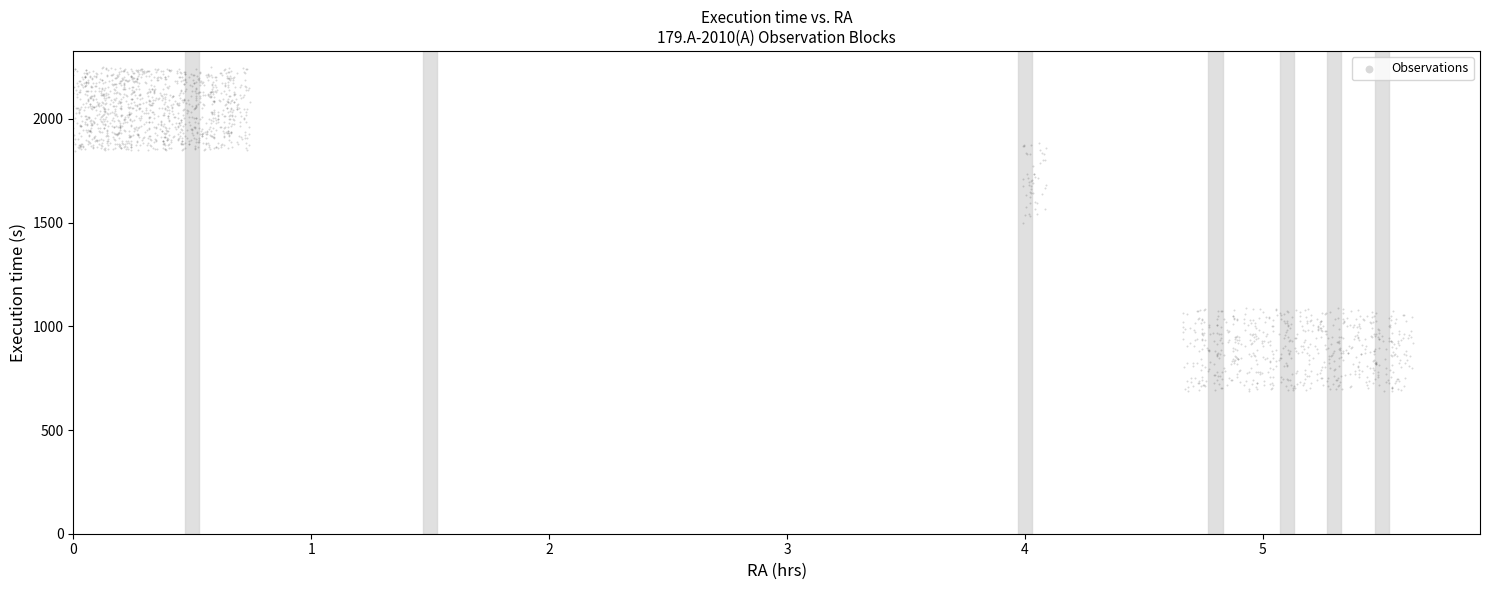

What is the range of Y values (max minus min)?

1560.3